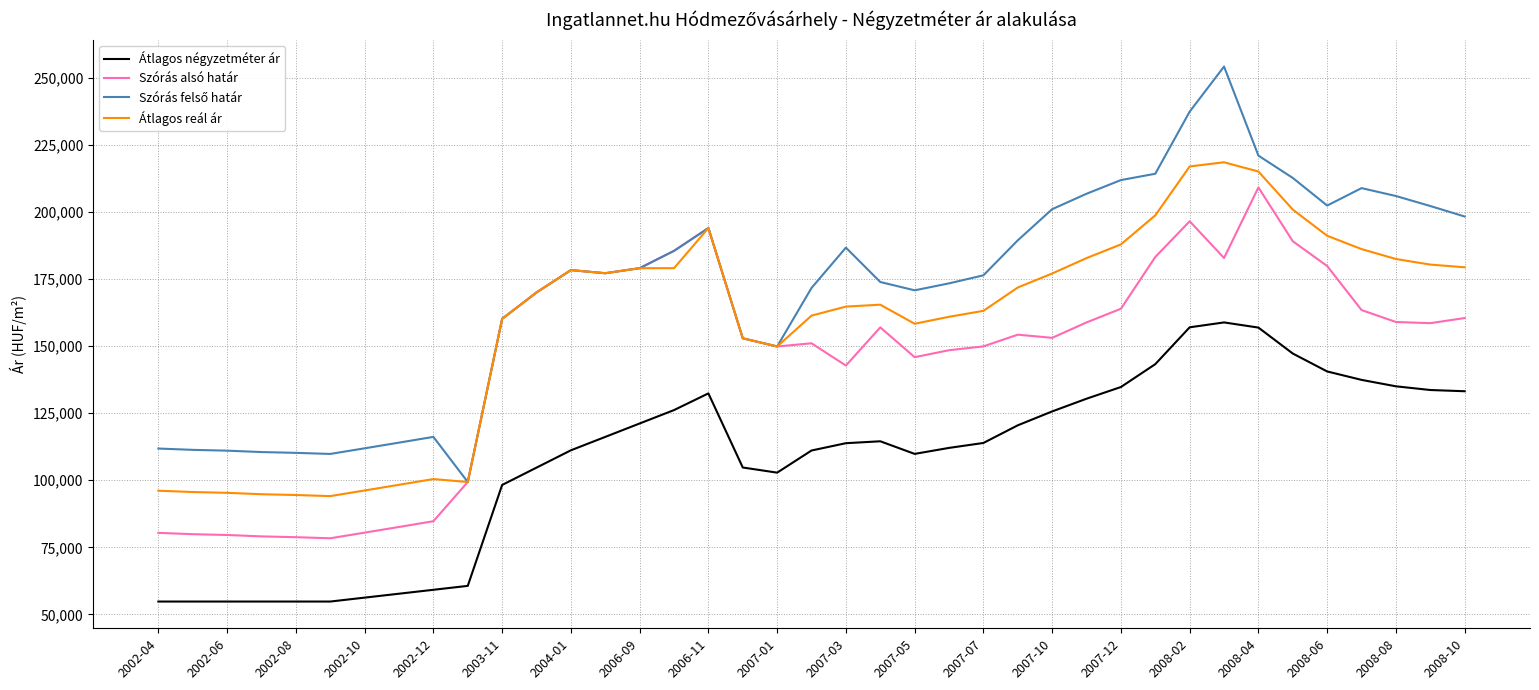

True or false: Átlagos négyzetméter ár and Átlagos reál ár intersect in this chart.

False